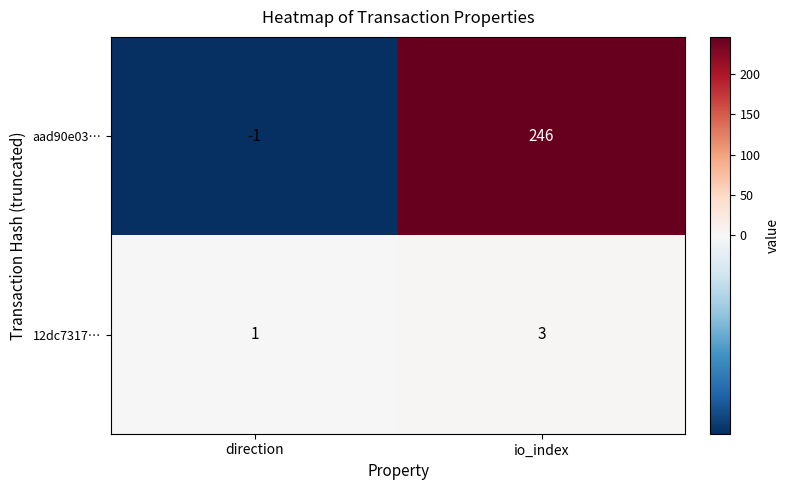

Is it true that 12dc7317… equals 1 at direction?

True